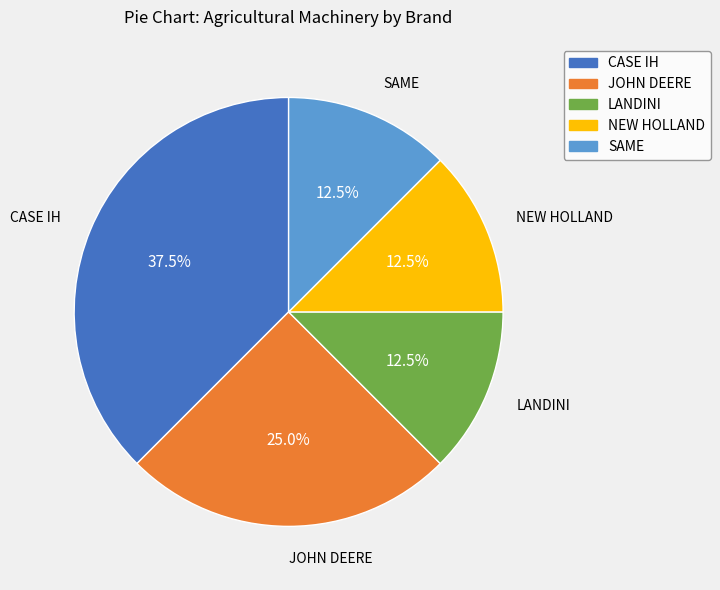

Does NEW HOLLAND account for over 50% of the chart?

No